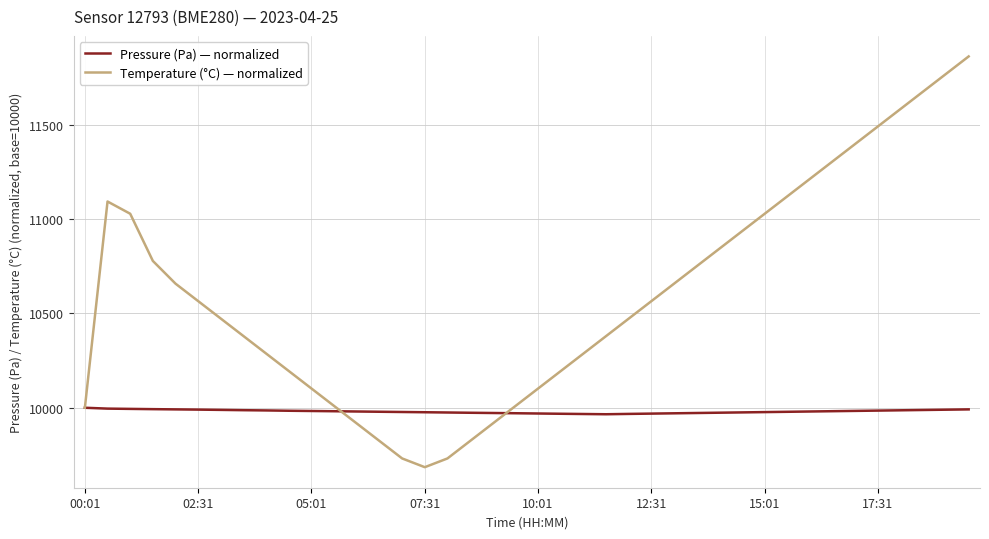

Which series has the largest range (max minus min)?

Temperature (°C) — normalized